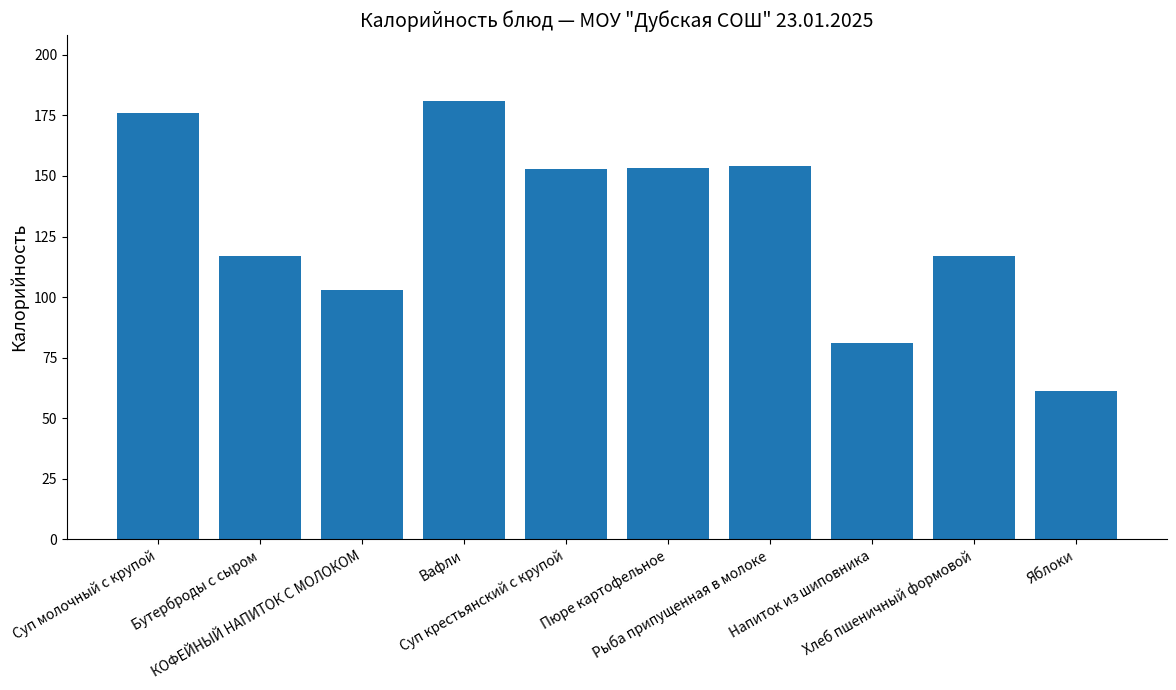

What is the value of the 10th bar from the left?

61.2